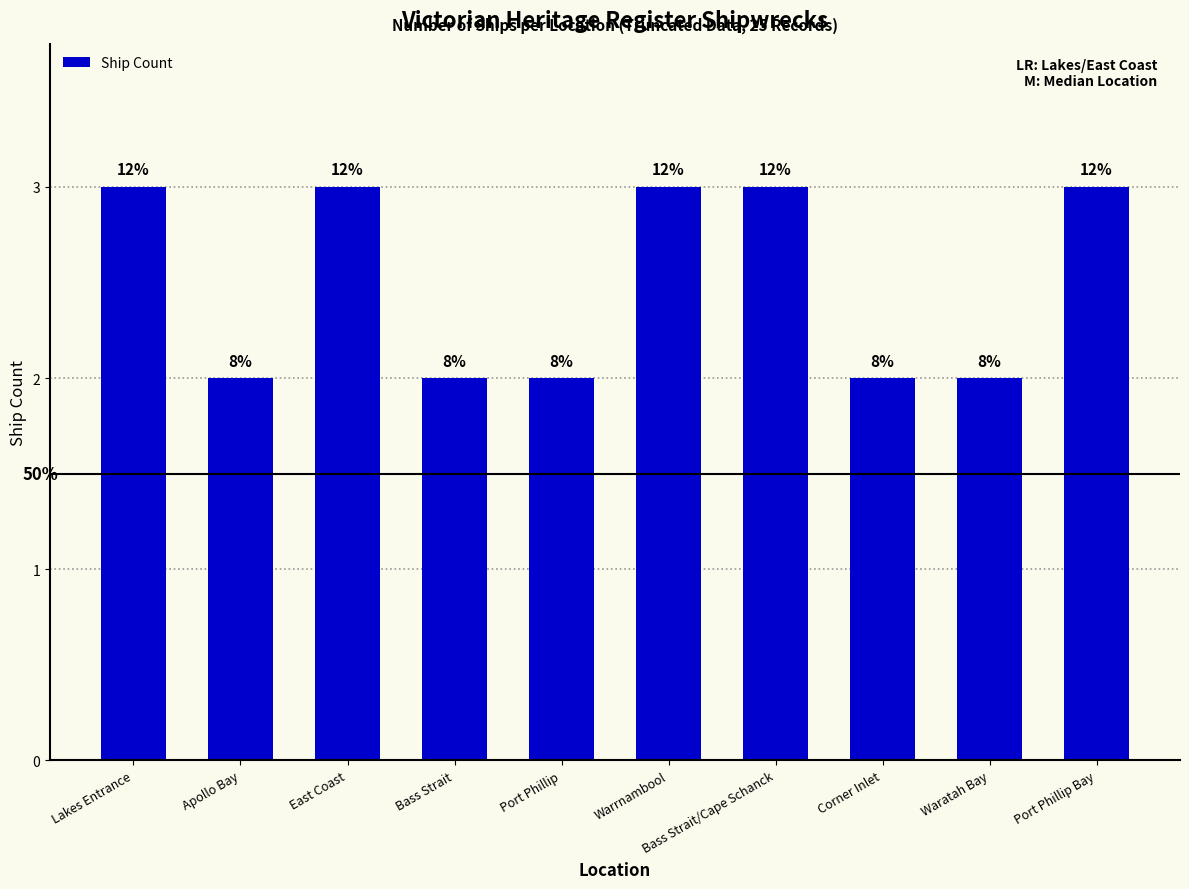

True or false: the data shows 3 at Bass Strait/Cape Schanck.

True